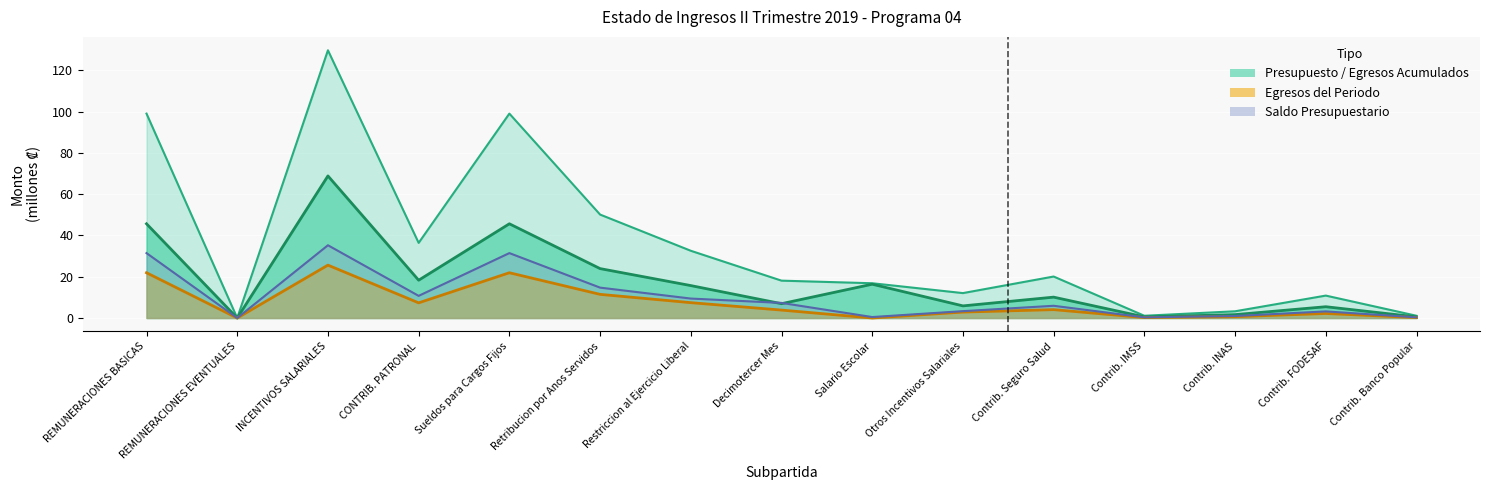

In saldo_presupuestario, how many points are higher than both neighbors (excluding endpoints)?

4